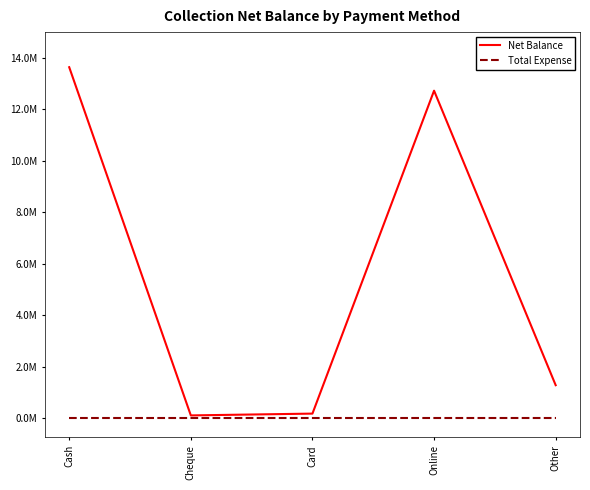

What are all the series names shown in the legend?

Net Balance, Total Expense